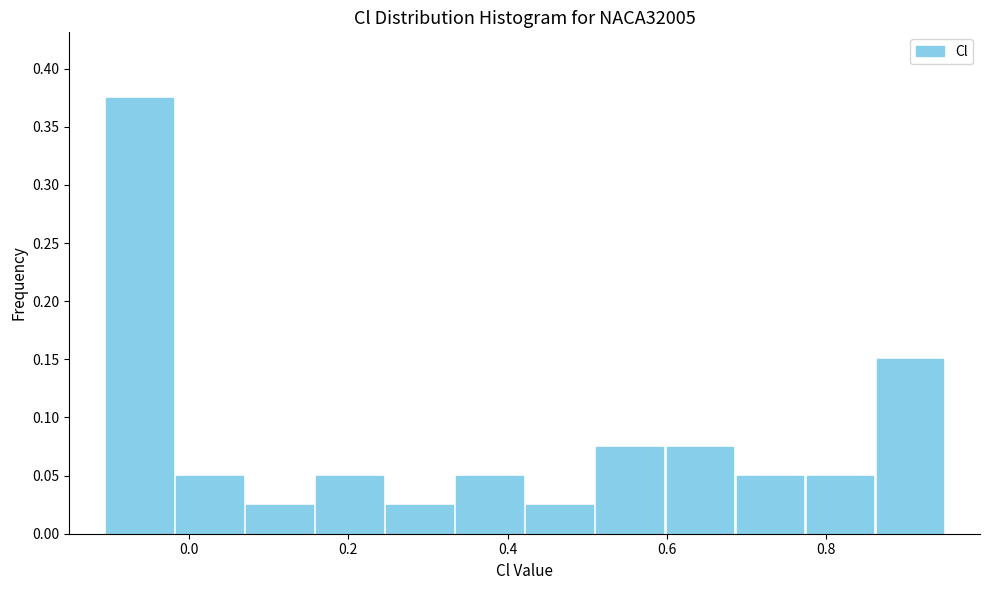

Which range on the x-axis has the tallest bar?

-0.10 to -0.02